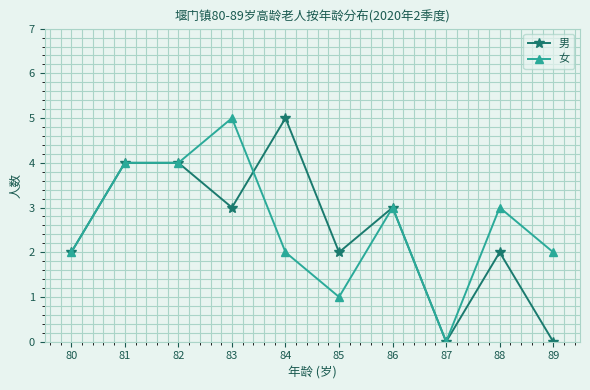

Rank the series at 85 from highest to lowest value.

男, 女